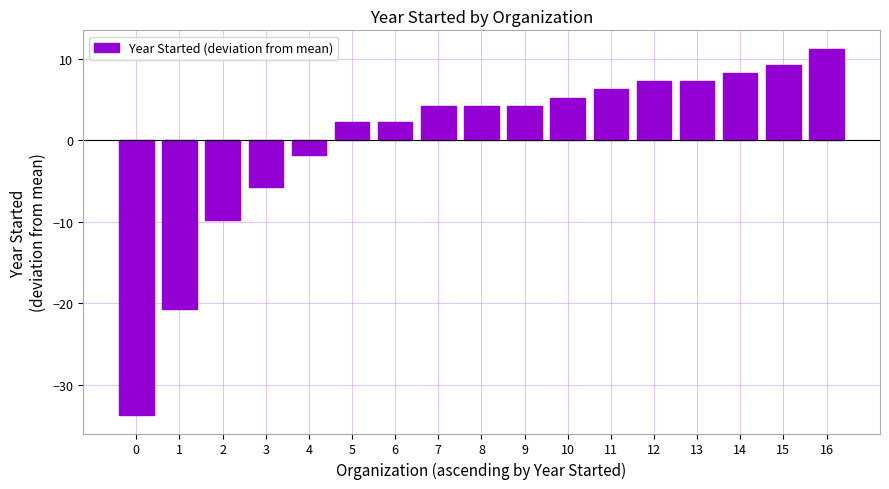

Reading left to right, what are all the values shown in this chart?

-33.8	-20.8	-9.8	-5.8	-1.8	2.2	2.2	4.2	4.2	4.2	5.2	6.2	7.2	7.2	8.2	9.2	11.2